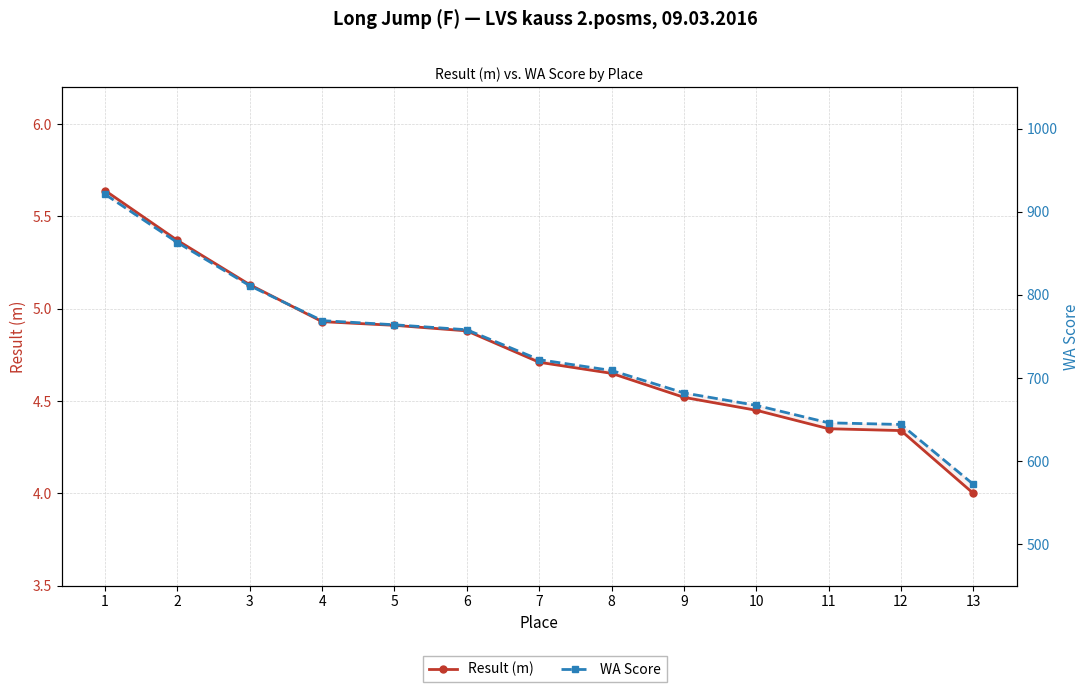

True or false: Result (m) has more than 2 interior local peaks.

False